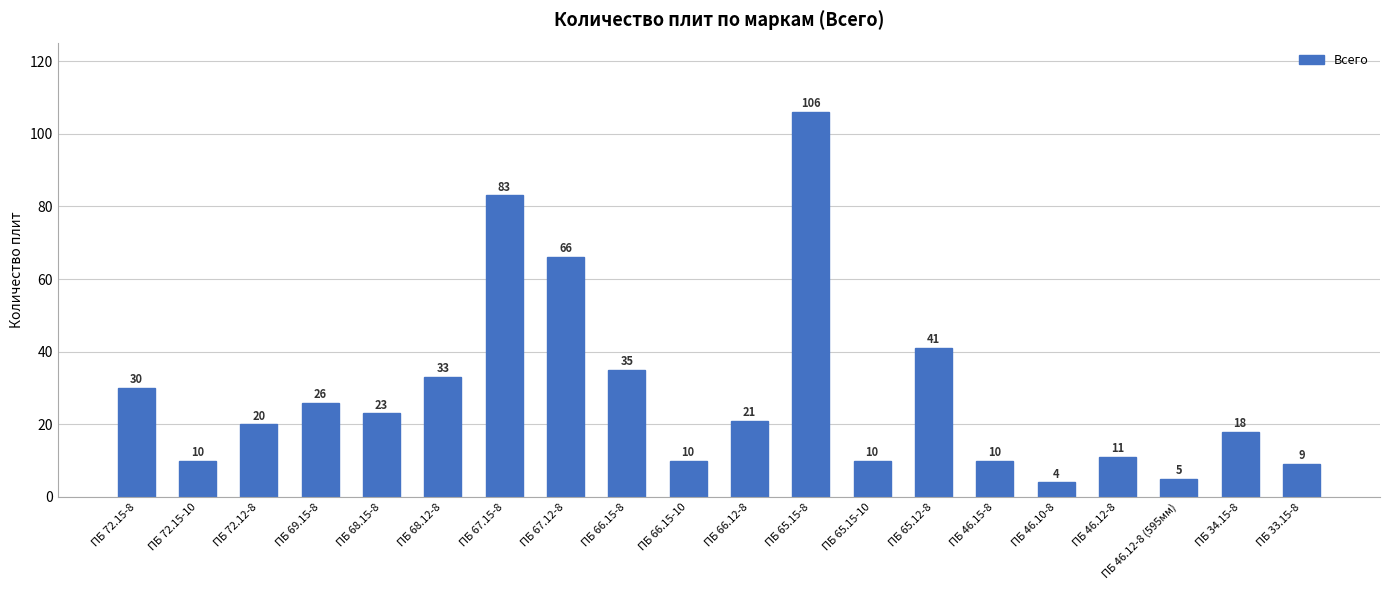

At which category does the chart reach its peak across all series?

ПБ 65.15-8